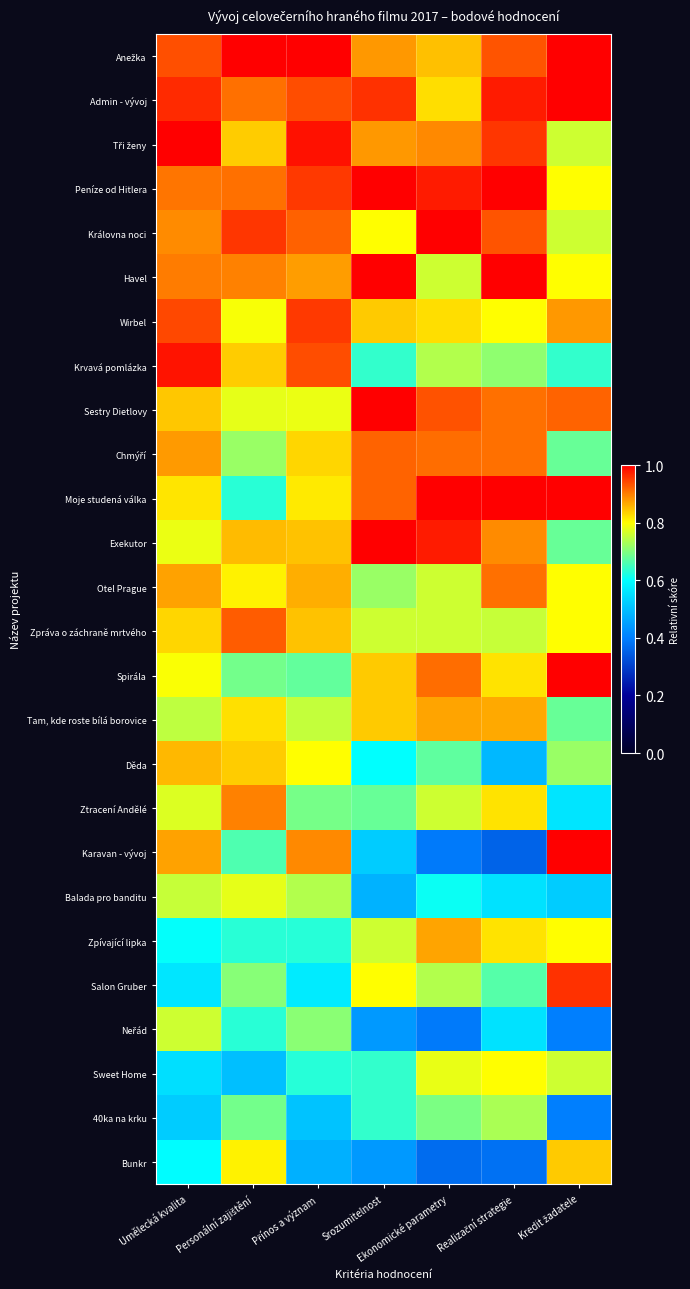

Which series has the largest range (max minus min)?

Karavan - vývoj